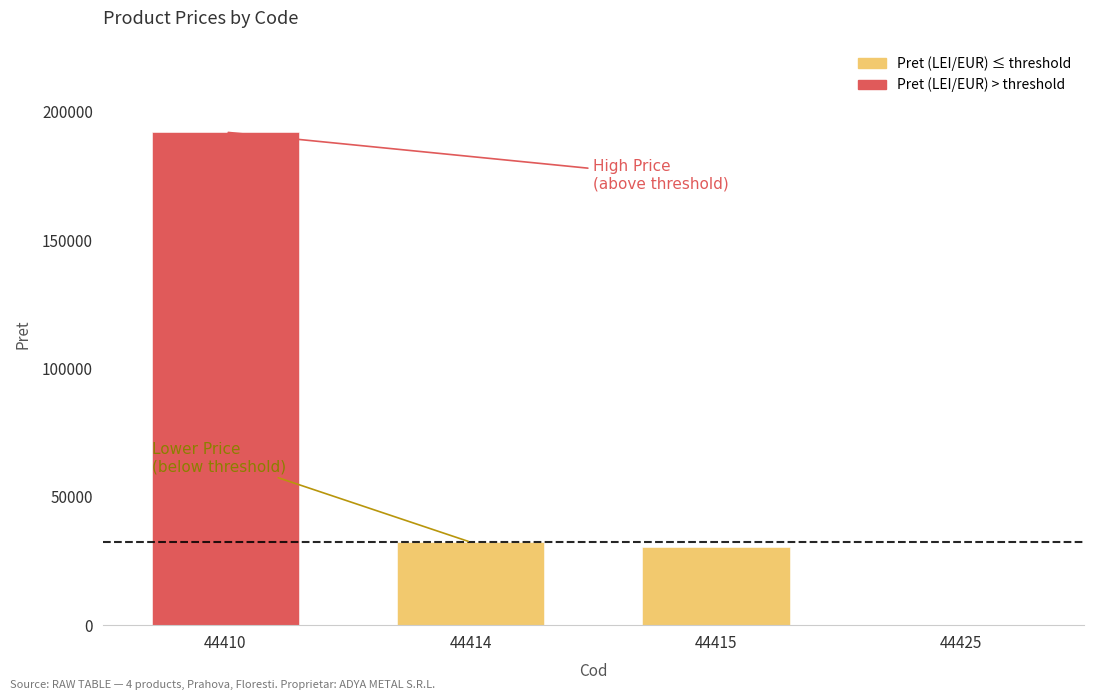

What is the difference between the maximum and minimum values?

191953.2